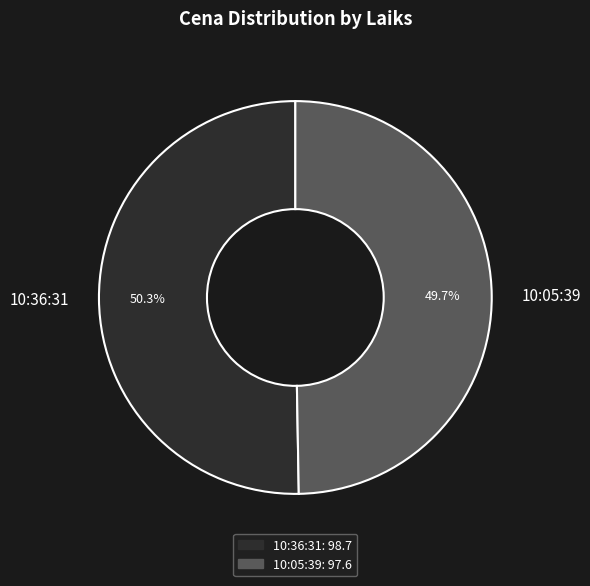

To the nearest percent, what is the combined percentage of 10:36:31 and 10:05:39?

100%